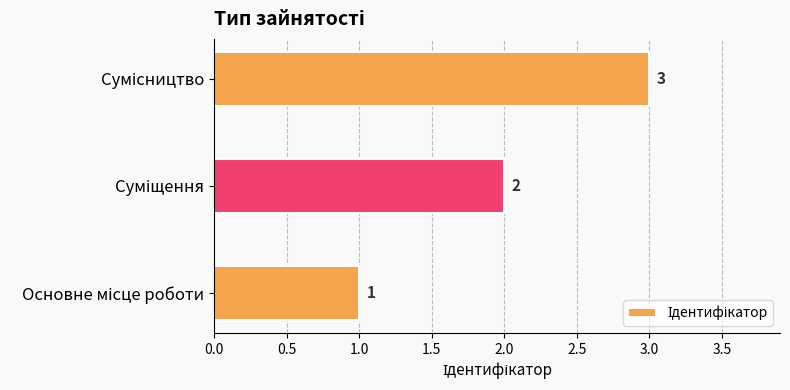

What is the maximum value shown in the chart?

3